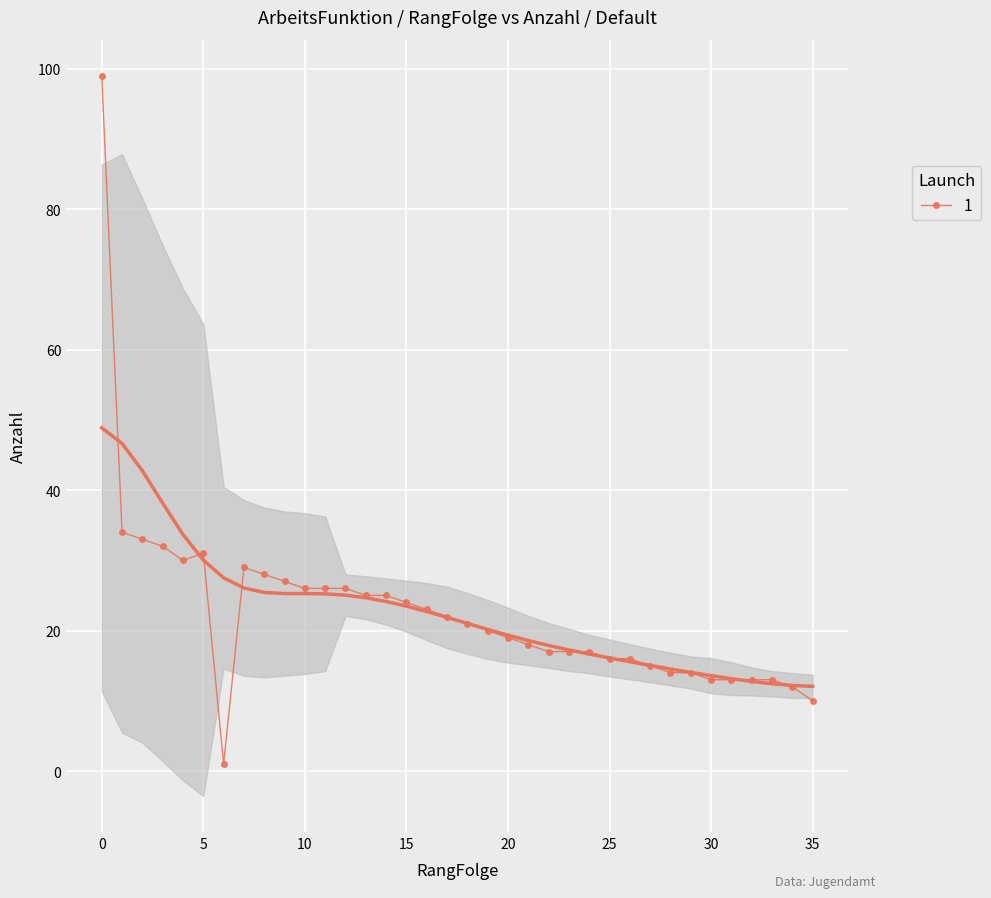

What is the change in value from 17 to 27?

-7